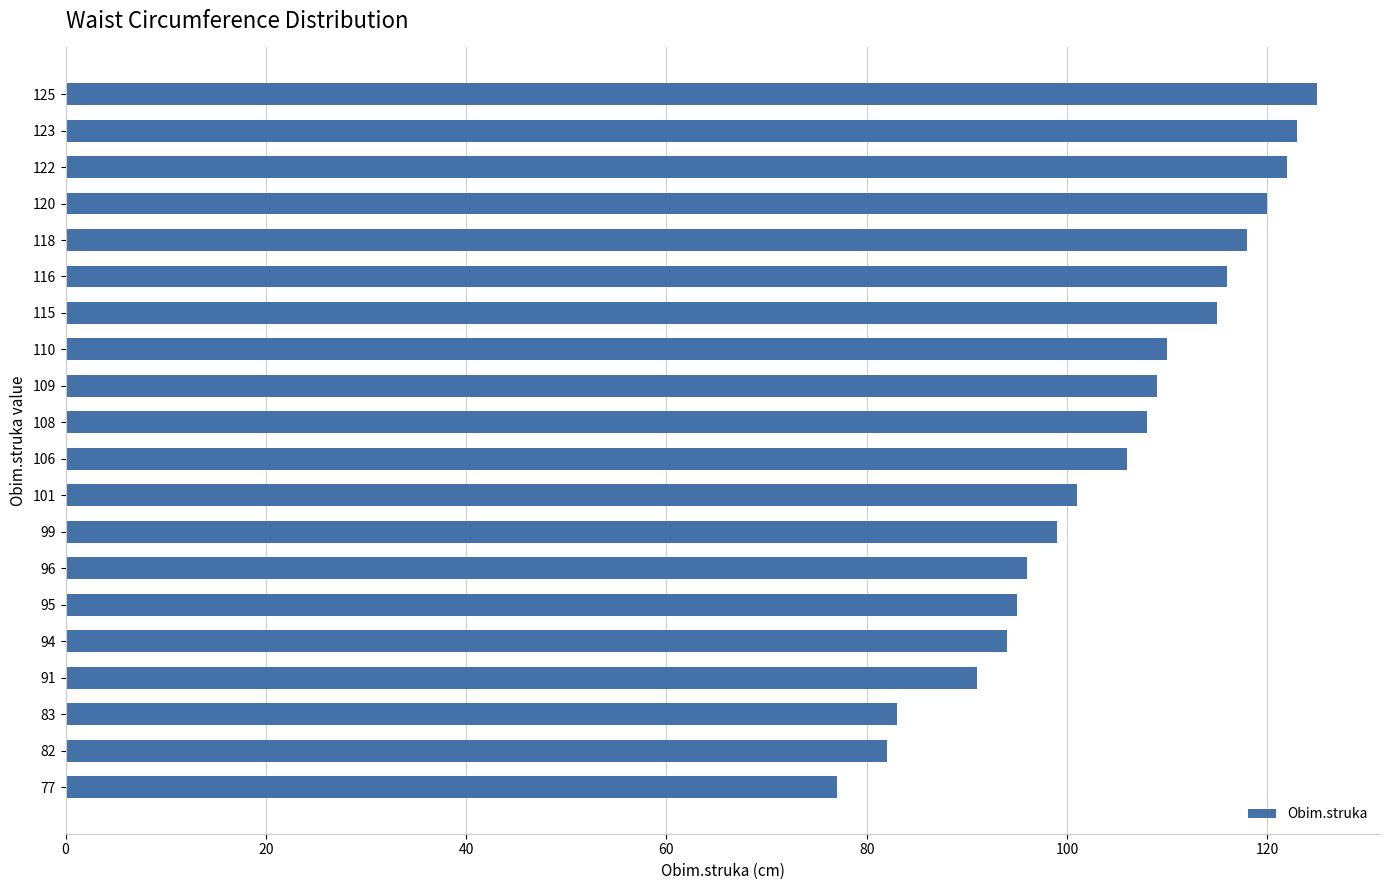

Approximately how many times larger is the value at 110 compared to 83?

1.3